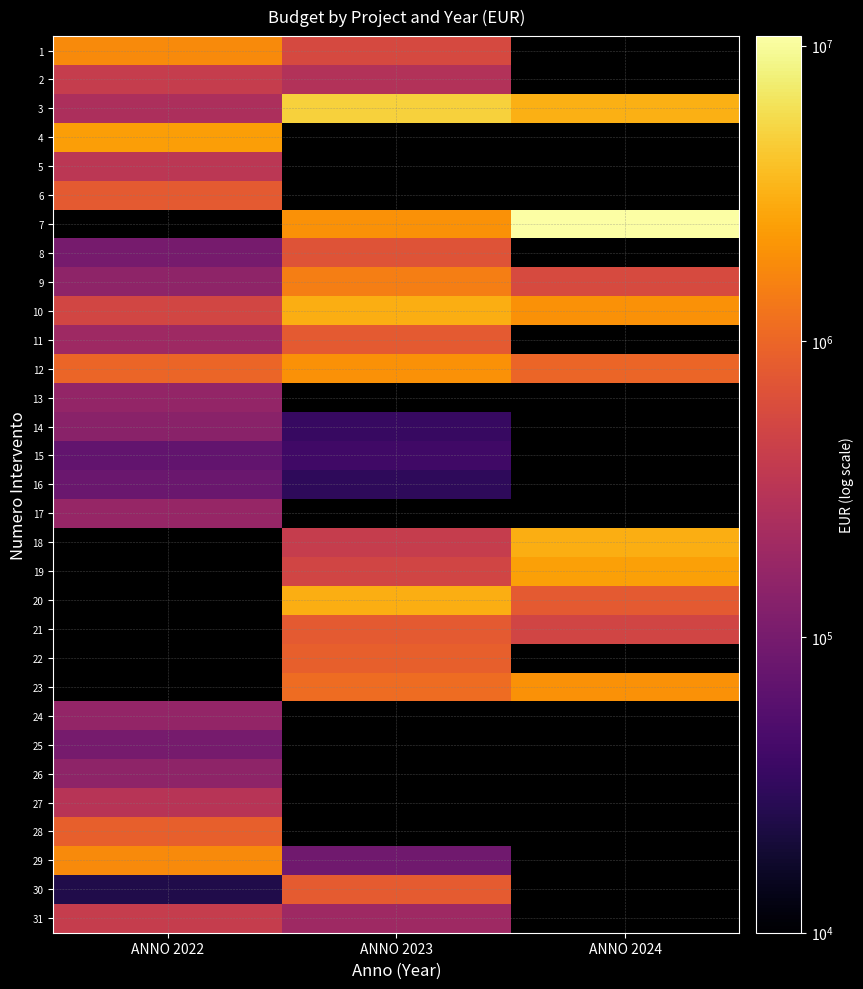

What is the maximum value shown in the chart?

10773359.7